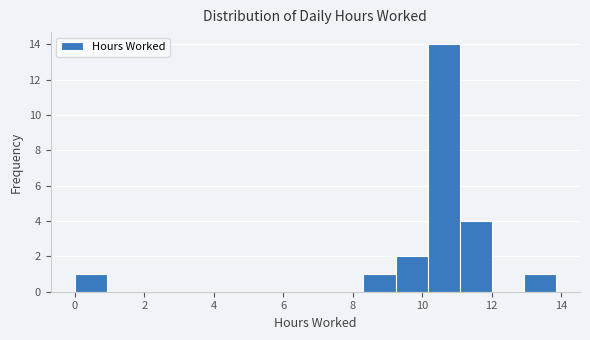

Reading left to right, list every bar in this chart as the range it spans on the x-axis followed by its height. Neither the bar edges nor the heights are printed on the chart, so give them approximately, as read against the axes.

0.0 to 1.0: 1
1.0 to 1.8: 0
1.8 to 2.8: 0
2.8 to 3.6: 0
3.6 to 4.6: 0
4.6 to 5.6: 0
5.6 to 6.4: 0
6.4 to 7.4: 0
7.4 to 8.4: 0
8.4 to 9.2: 1
9.2 to 10.2: 2
10.2 to 11.0: 14
11.0 to 12.0: 4
12.0 to 13.0: 0
13.0 to 13.8: 1